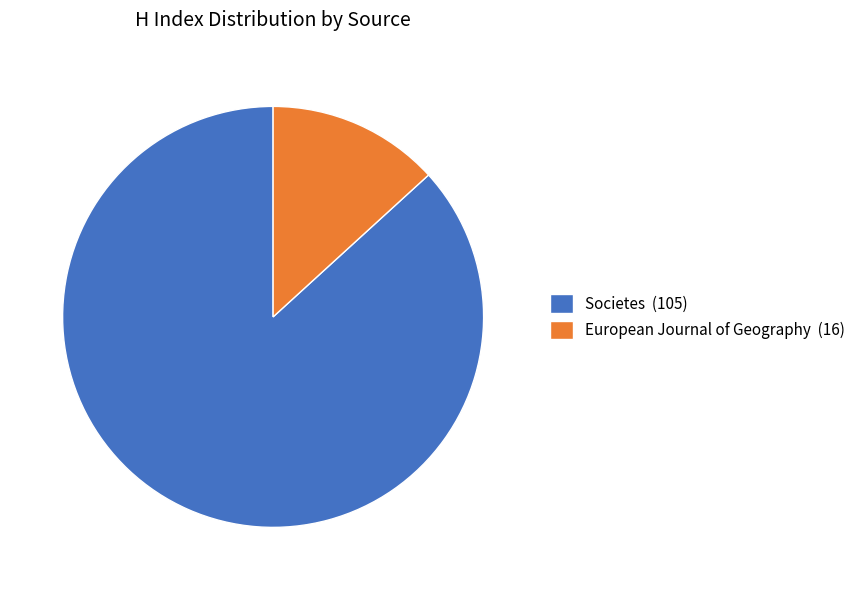

Which has a higher value, European Journal of Geography (16) or Societes (105)?

Societes (105)